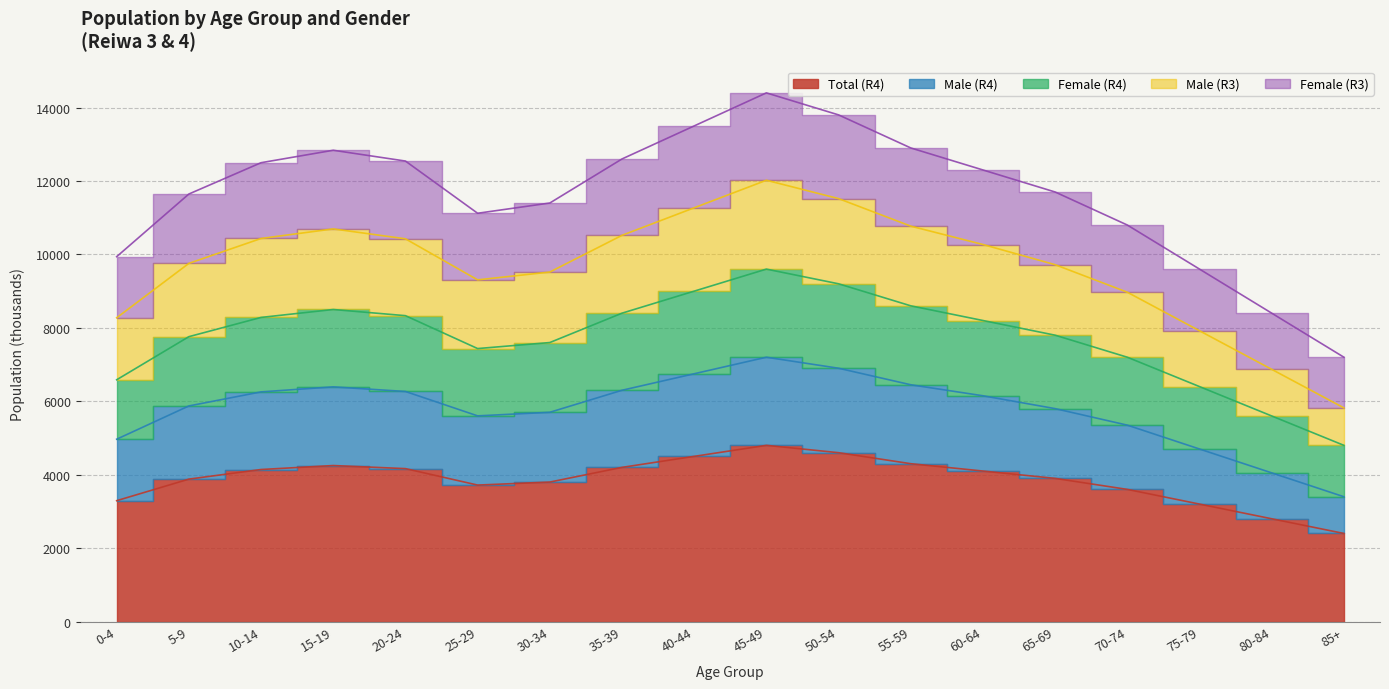

Which category has the highest value in the Male (R4) series?

45-49